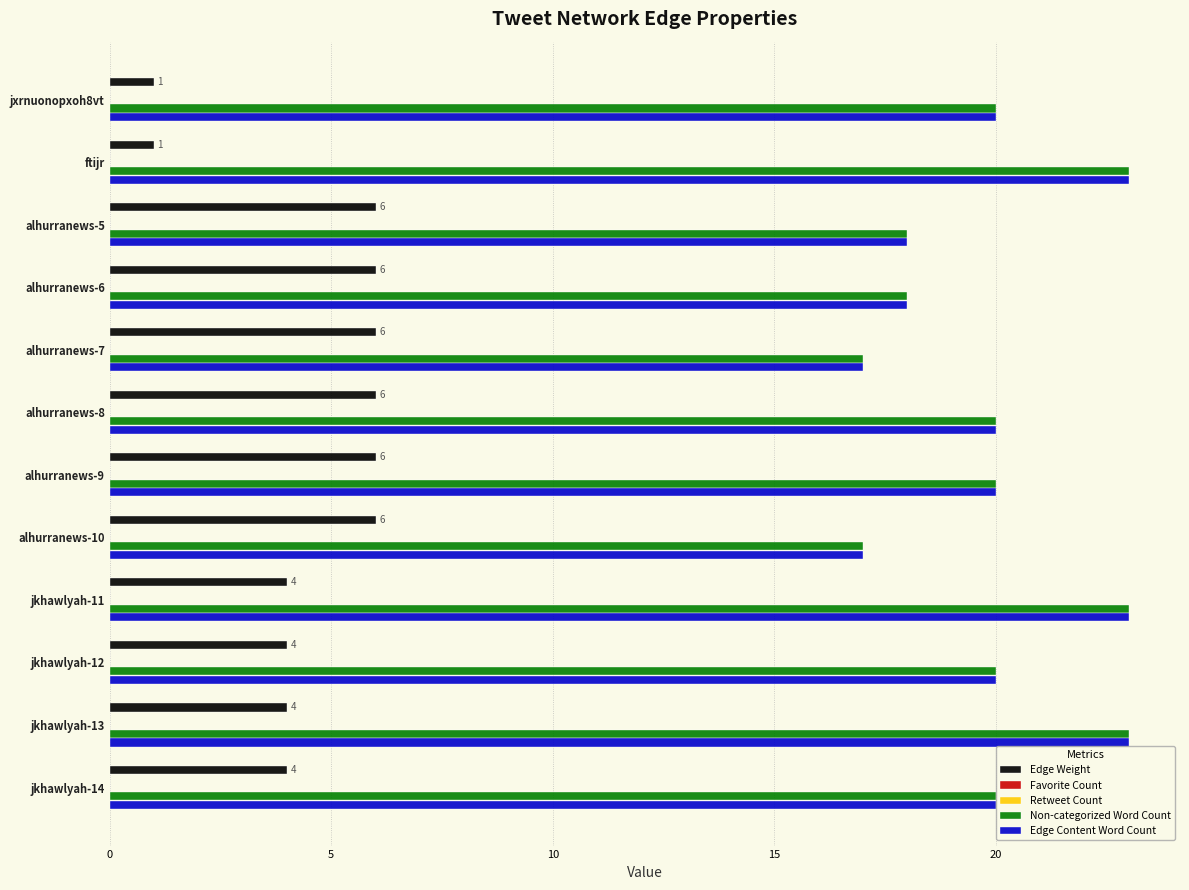

How many bars are there in total?

60